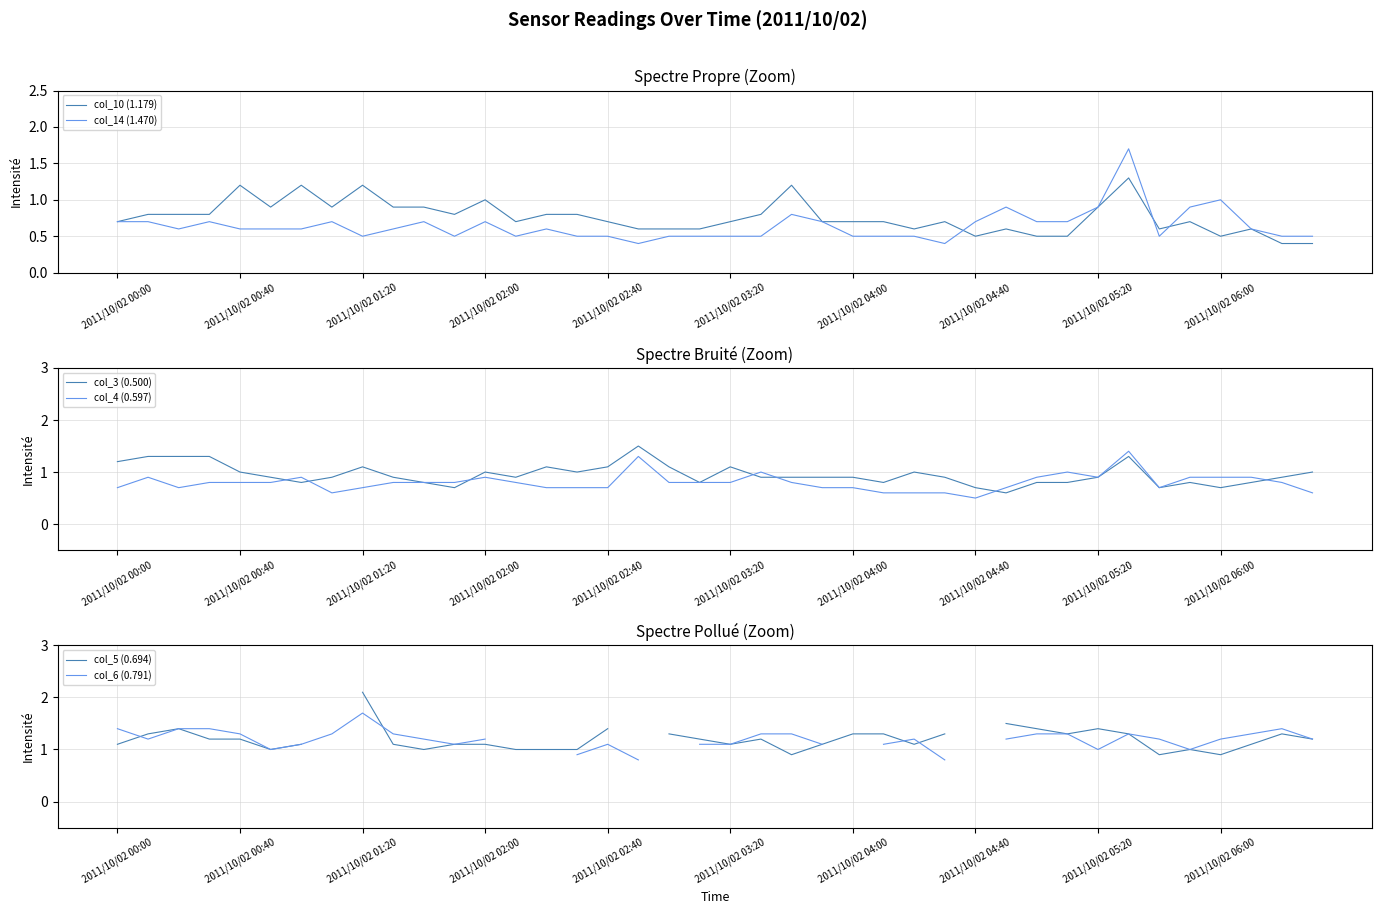

What is the minimum value for col_14 (1.470)?

0.4